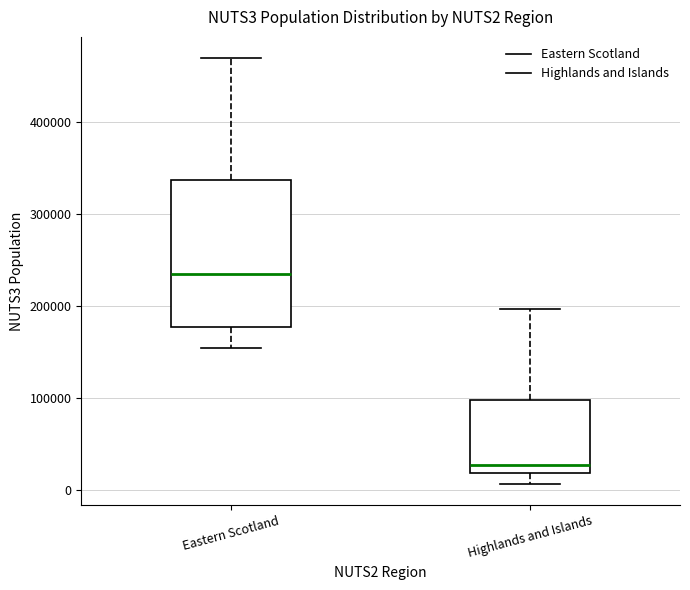

Which box has the lowest median line?

Highlands and Islands